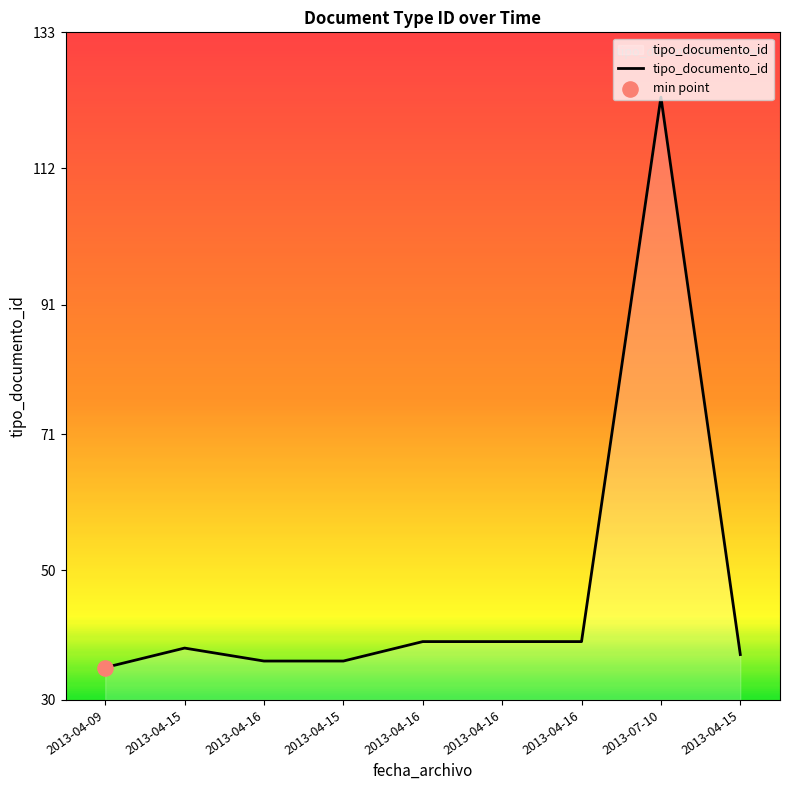

Does the chart have visible grid lines?

No